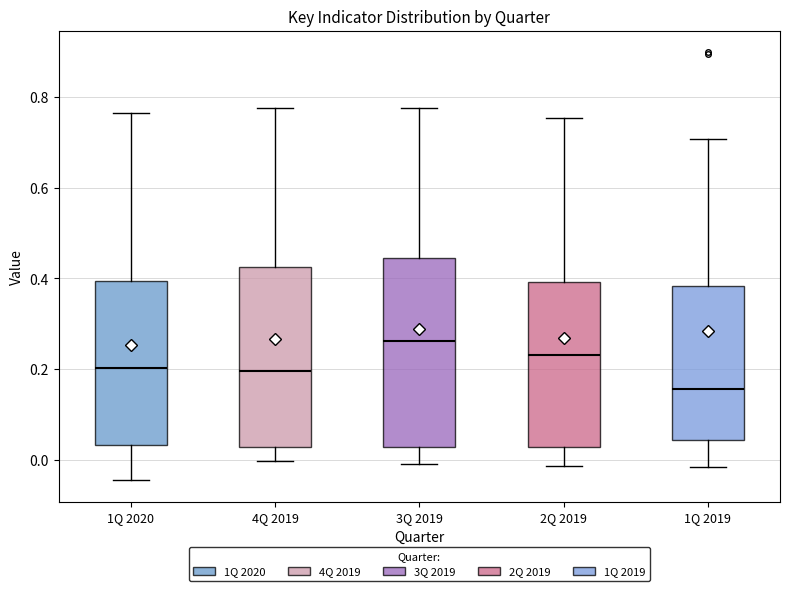

Reading left to right, read every box against the y-axis: the position of its median line, the range the box covers, and the ends of its whiskers. The values are not printed on the chart, so give them approximately, as read against the axis.

1Q 2020: median 0.20, box 0.04 to 0.40, whiskers -0.04 to 0.76
4Q 2019: median 0.20, box 0.02 to 0.42, whiskers 0.00 to 0.78
3Q 2019: median 0.26, box 0.02 to 0.44, whiskers 0.00 to 0.78
2Q 2019: median 0.24, box 0.02 to 0.40, whiskers -0.02 to 0.76
1Q 2019: median 0.16, box 0.04 to 0.38, whiskers -0.02 to 0.70